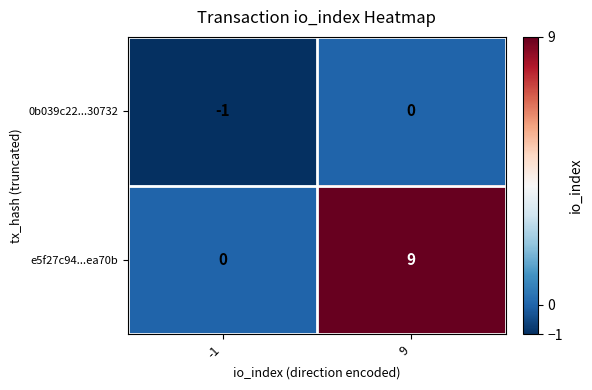

What is the maximum value for e5f27c94...ea70b?

9